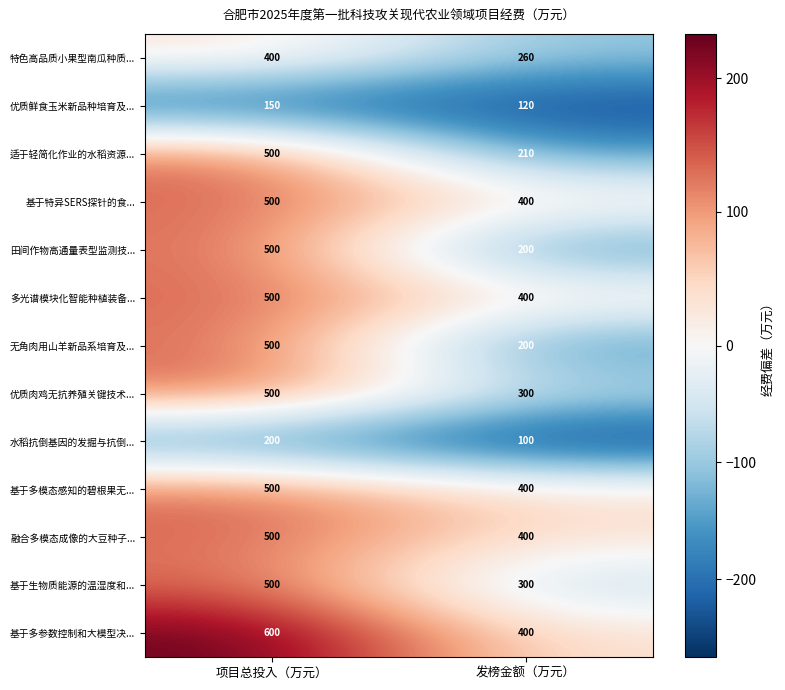

What is the spread (max minus min) of values at 发榜金额（万元）?

300